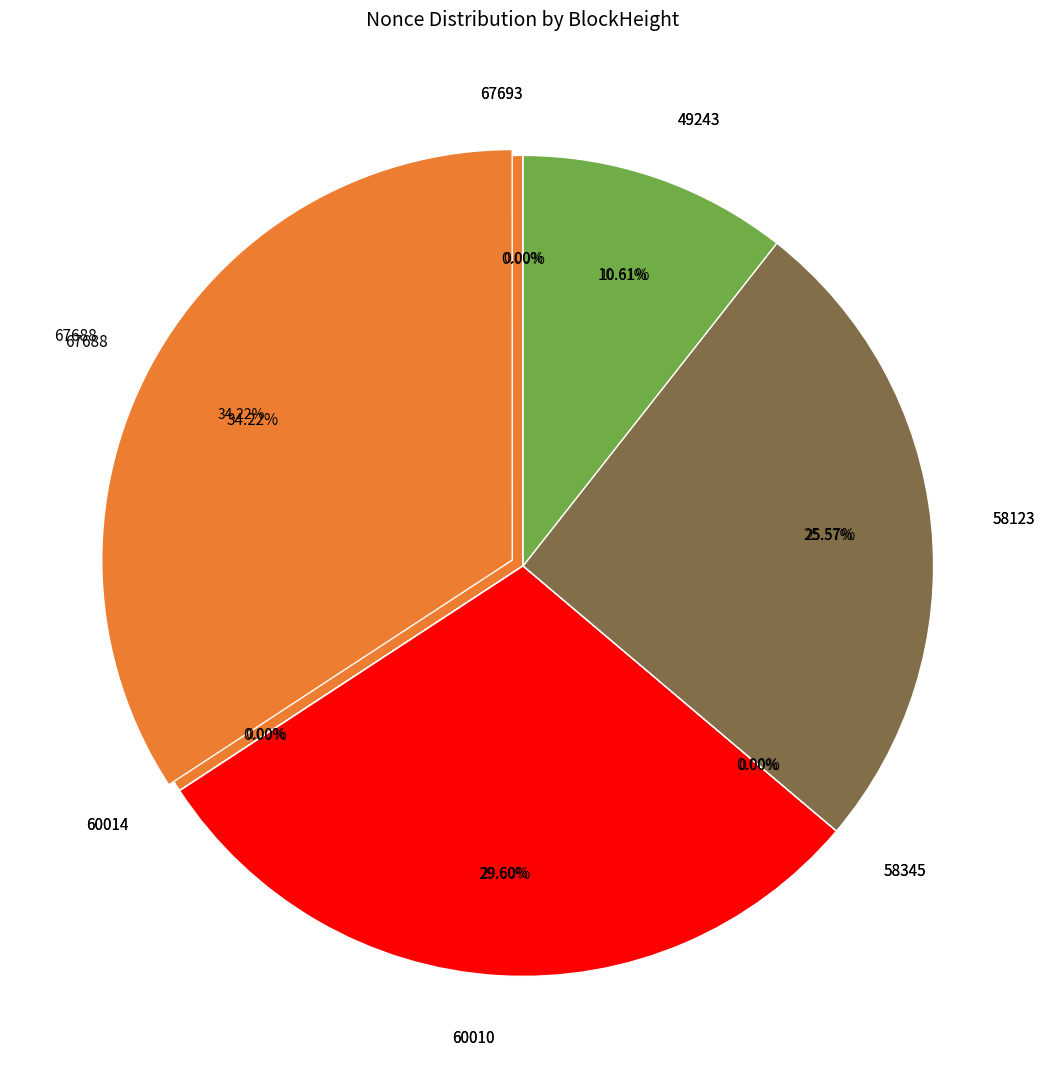

Does 67693 account for over 50% of the chart?

No